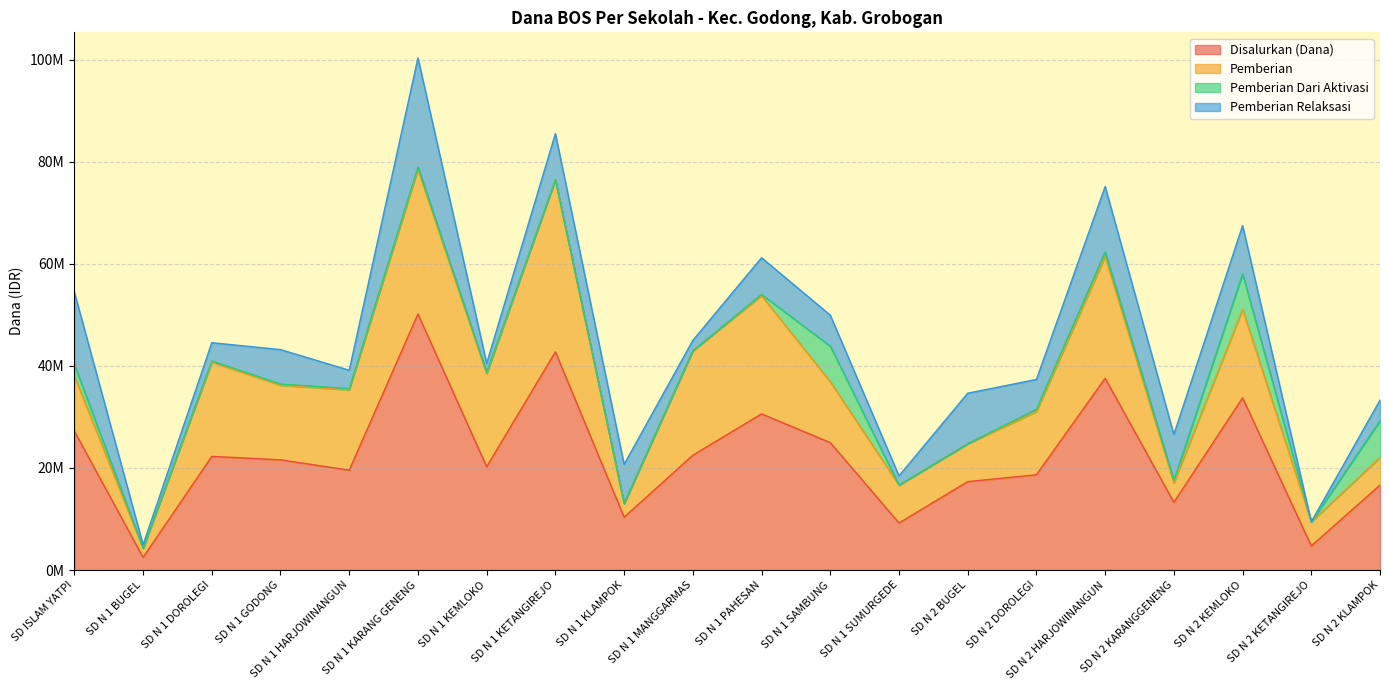

Read the Pemberian value at SD N 2 DOROLEGI, to the nearest 10.

12375000